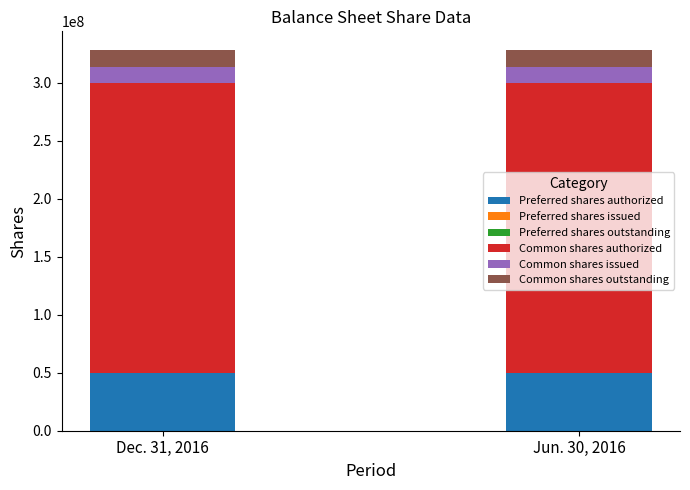

The Jun. 30, 2016 series shows 144459991 at Preferred shares outstanding. True or false?

False